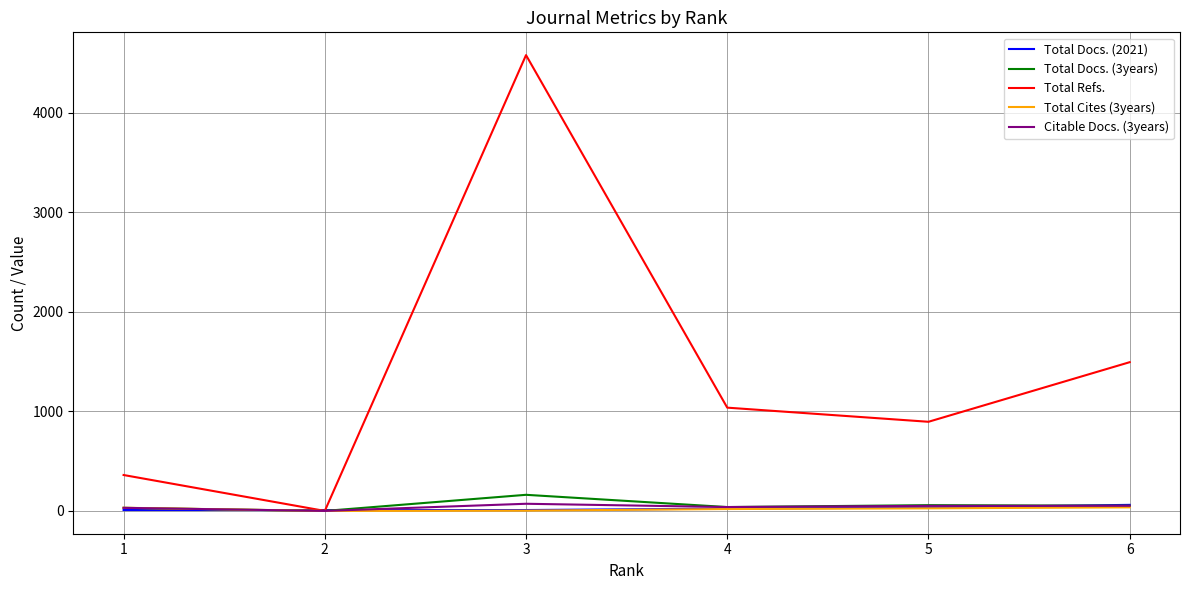

Between 3 and 6, which series saw the biggest shift?

Total Refs.